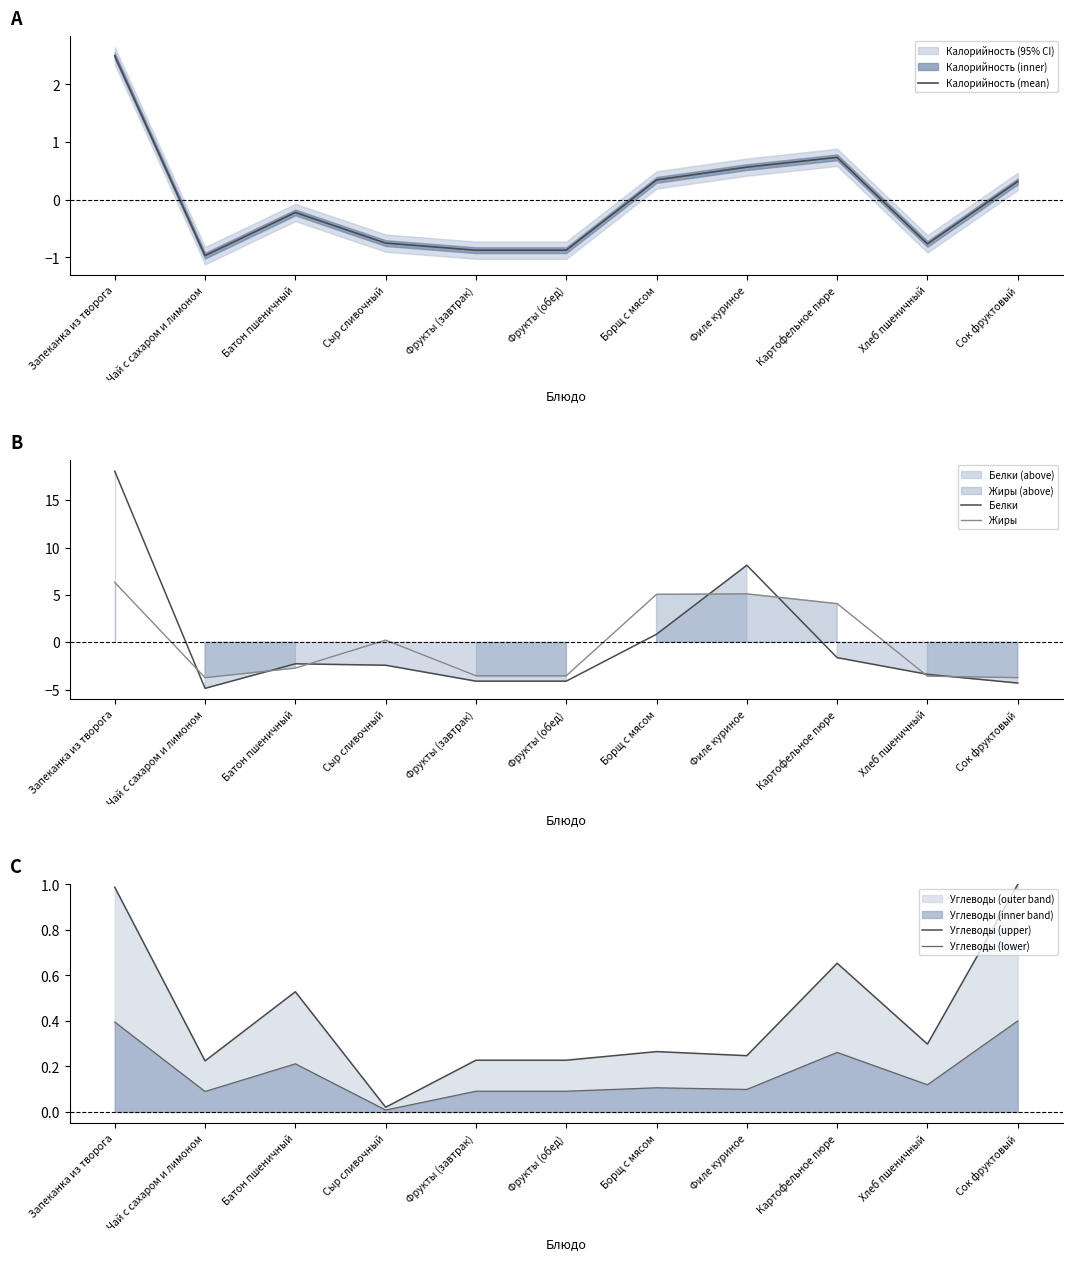

What is the value of the Калорийность (mean) point at the 5th from the left?

-0.9